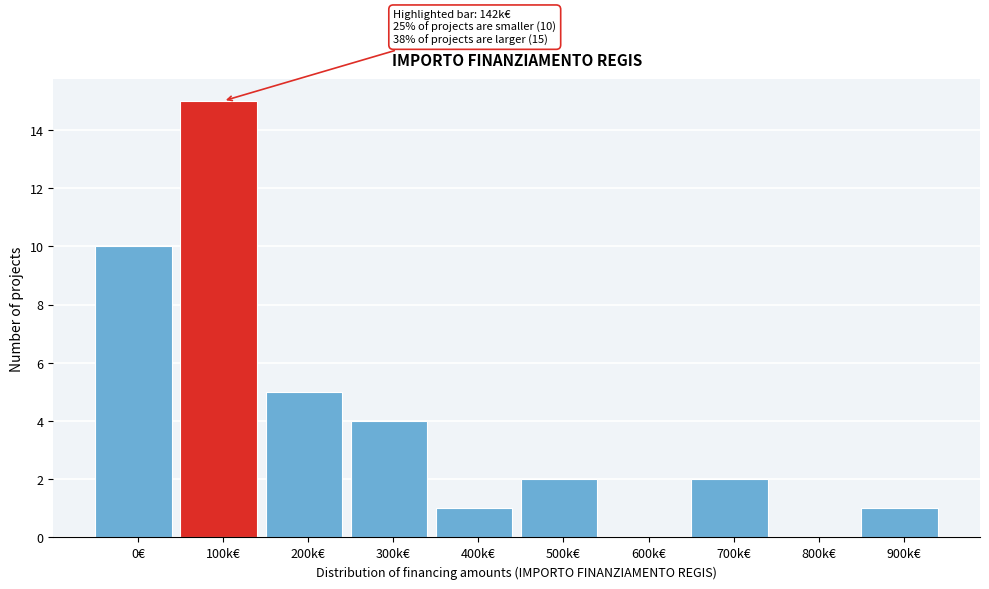

Reading left to right, extract all data points from this chart.

0€=10	100k€=15	200k€=5	300k€=4	400k€=1	500k€=2	600k€=0	700k€=2	800k€=0	900k€=1